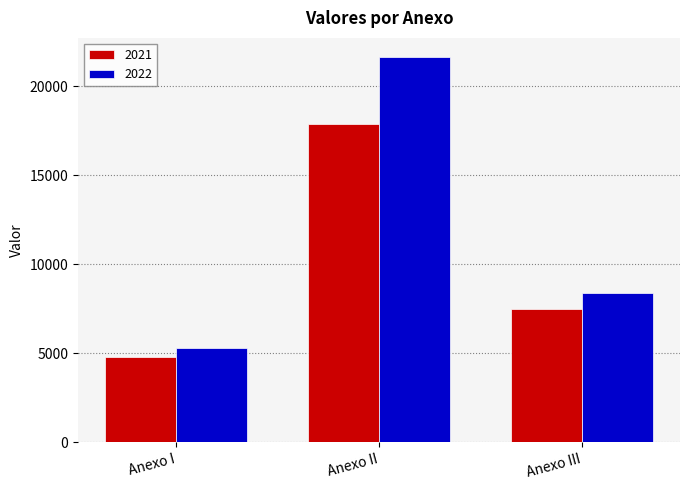

Are the bars horizontal?

No